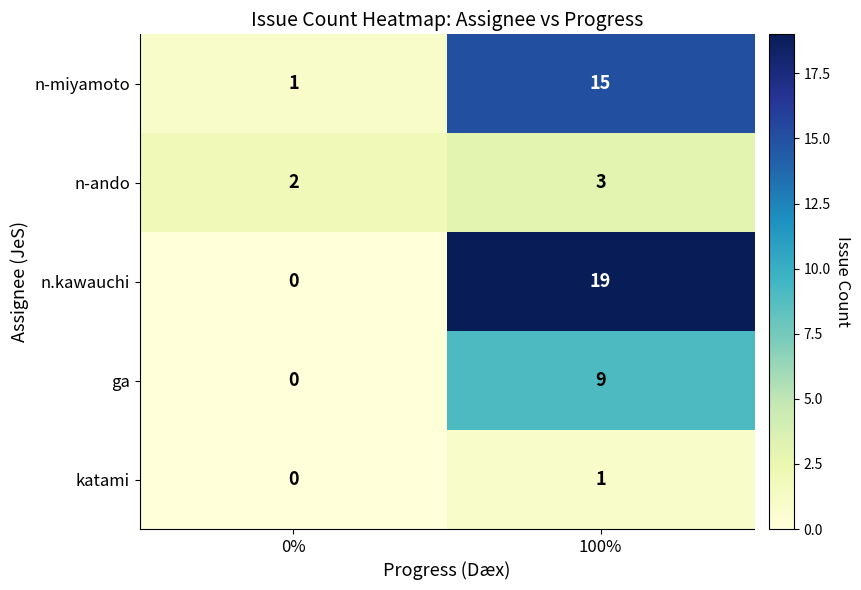

Count the number of categories in the chart.

2